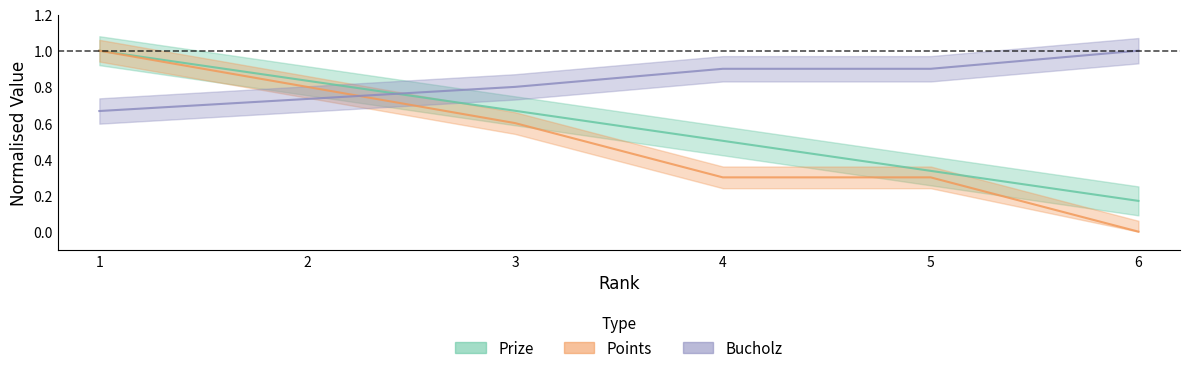

What is the sum of the Points values at 5 and 2?

1.1